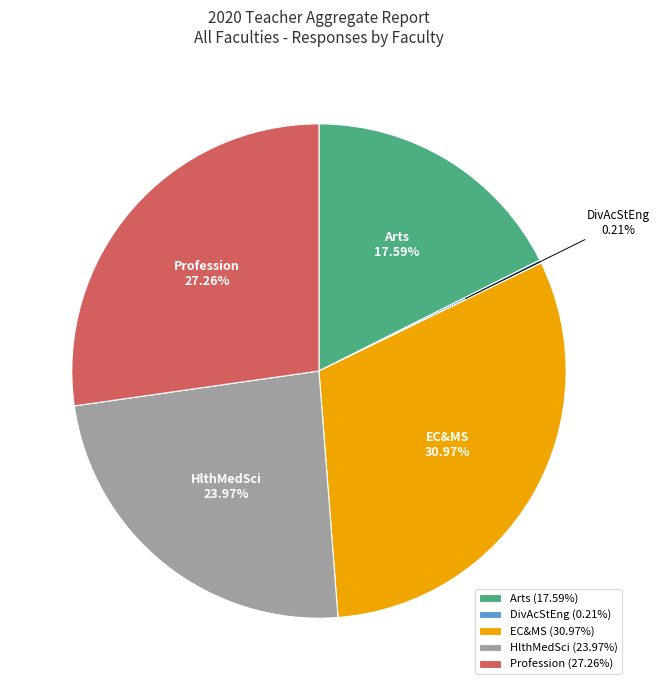

Combined, do HlthMedSci and Arts account for over 50%?

No